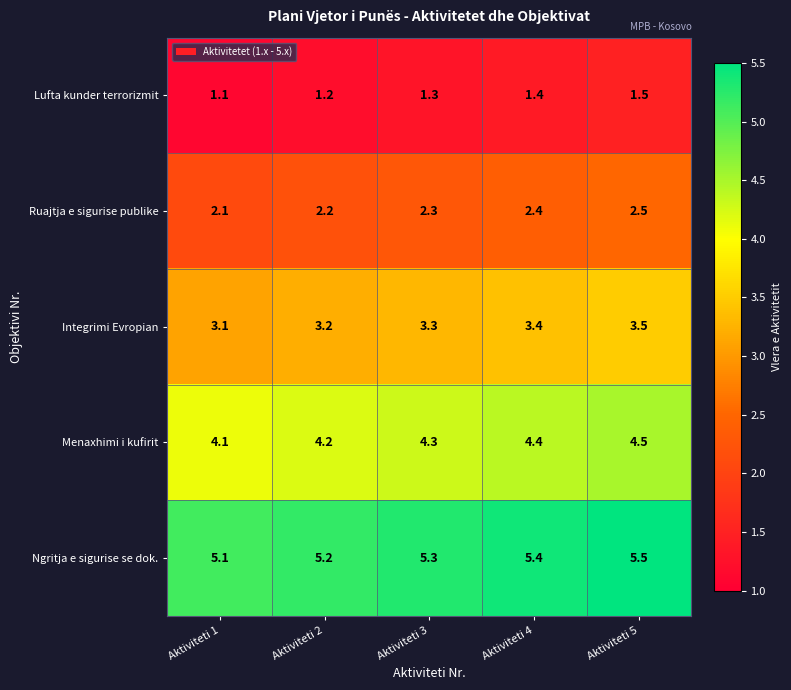

List the series in order of their peak value, lowest first.

Lufta kunder terrorizmit, Ruajtja e sigurise publike, Integrimi Evropian, Menaxhimi i kufirit, Ngritja e sigurise se dok.